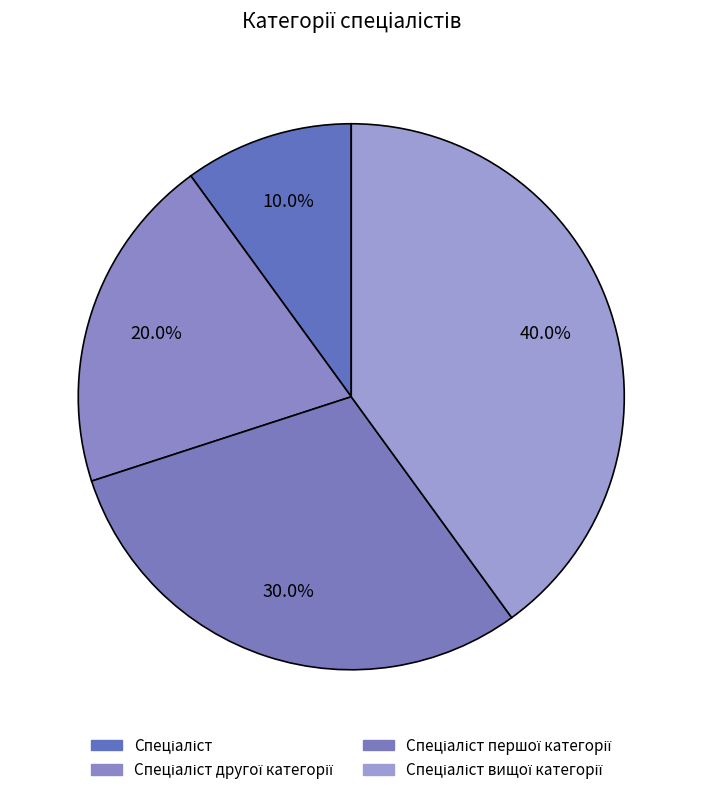

Rank the categories by value from lowest to highest.

Спеціаліст, Спеціаліст другої категорії, Спеціаліст першої категорії, Спеціаліст вищої категорії